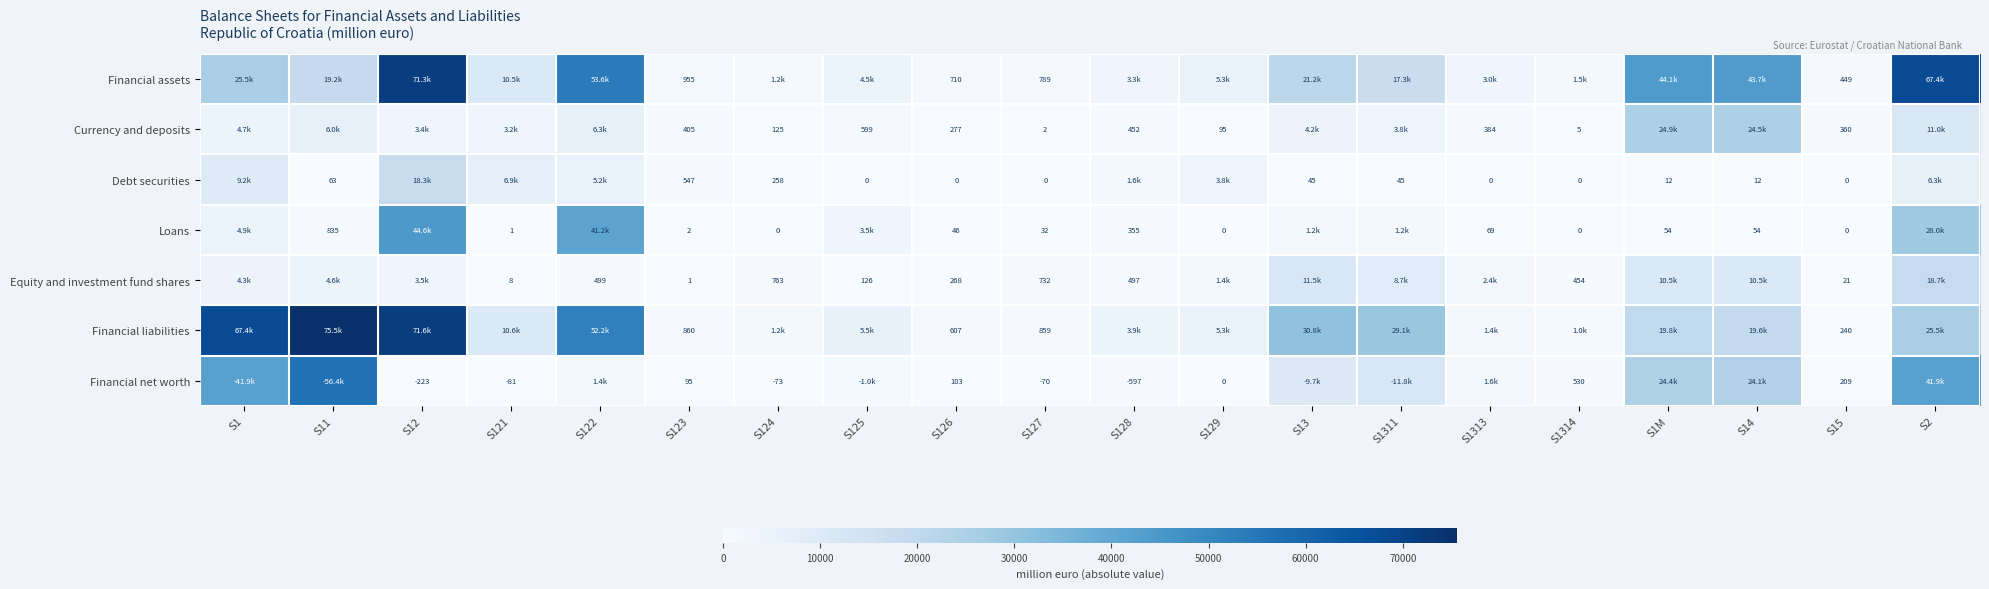

At which category does the chart reach its peak across all series?

S11